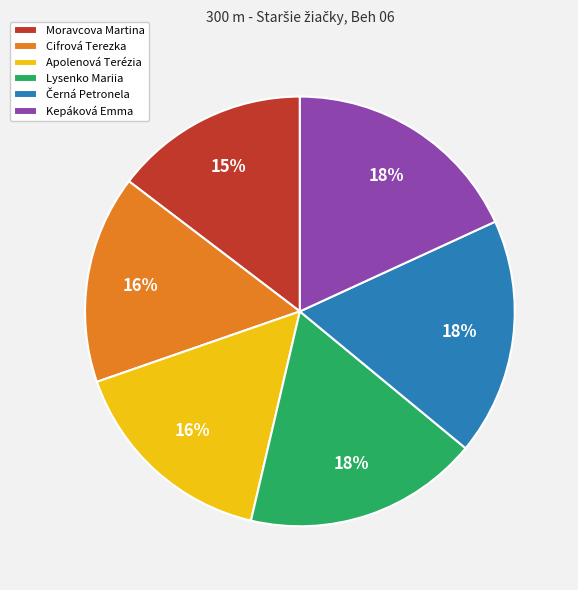

Is it true that Lysenko Mariia is 3% of the pie?

False